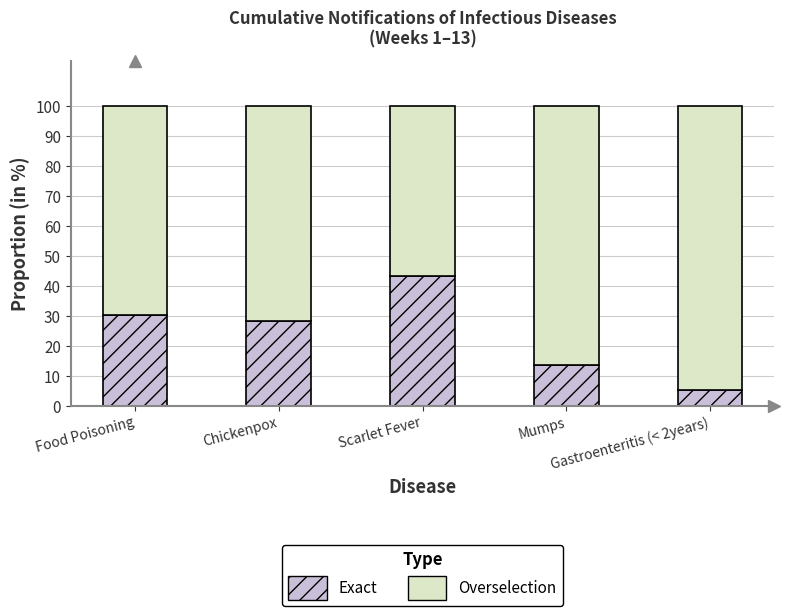

What is the total value across all series at Gastroenteritis (< 2years)?

100.0